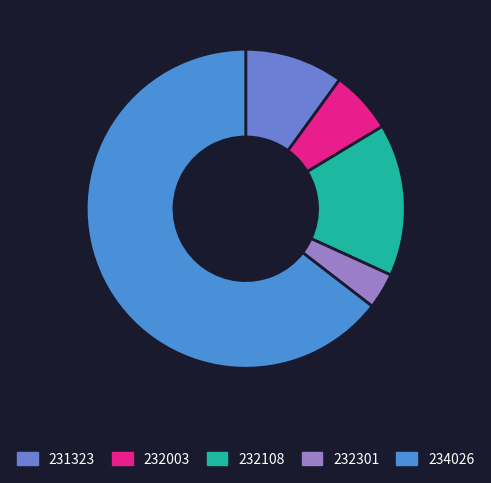

To the nearest percent, what is the combined percentage of 231323 and 232301?

14%